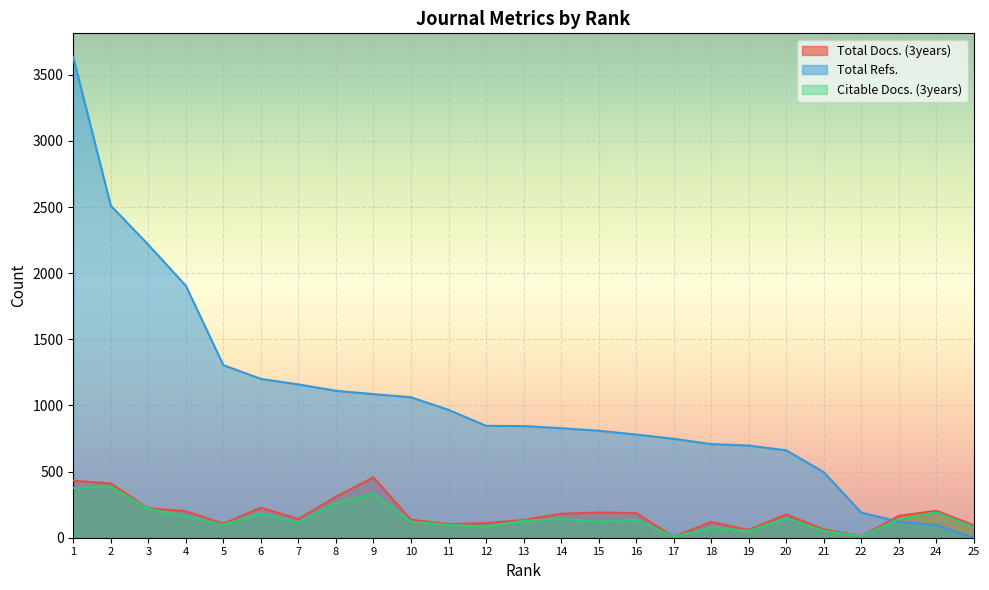

At which category is the sum across all series the highest?

1